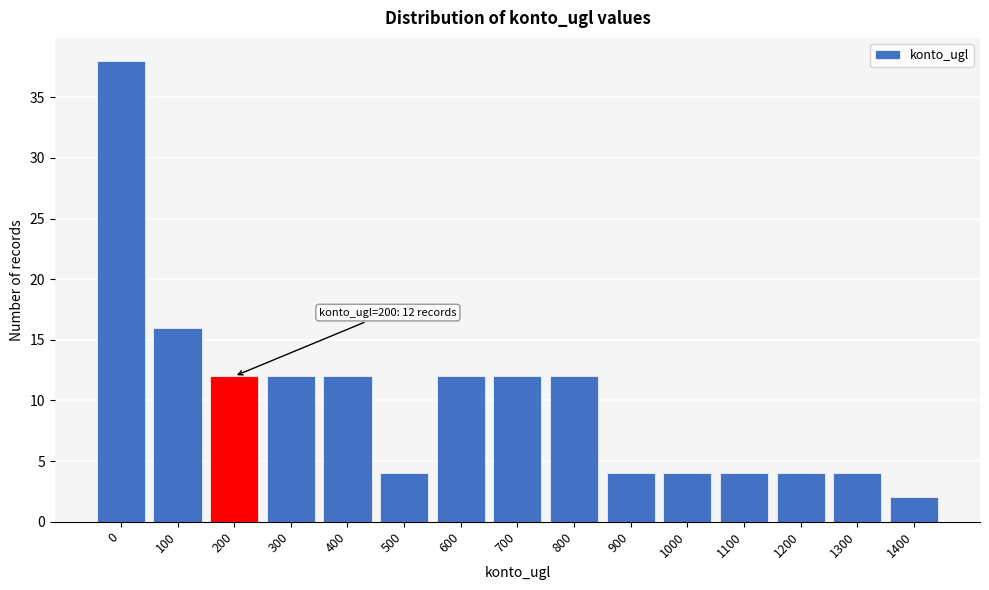

Reading left to right, list all the values displayed in this chart.

0=38	100=16	200=12	300=12	400=12	500=4	600=12	700=12	800=12	900=4	1000=4	1100=4	1200=4	1300=4	1400=2